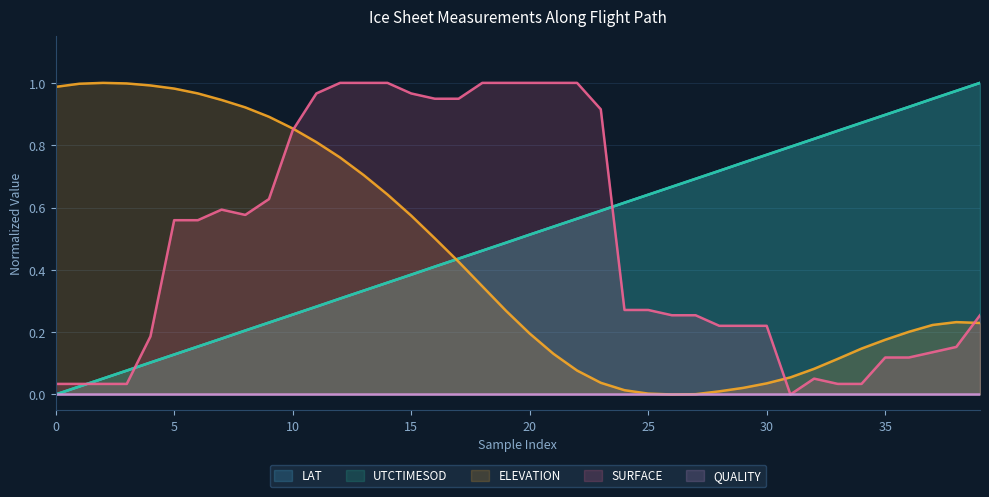

Which series ends up on top after the final intersection of ELEVATION and LAT?

LAT